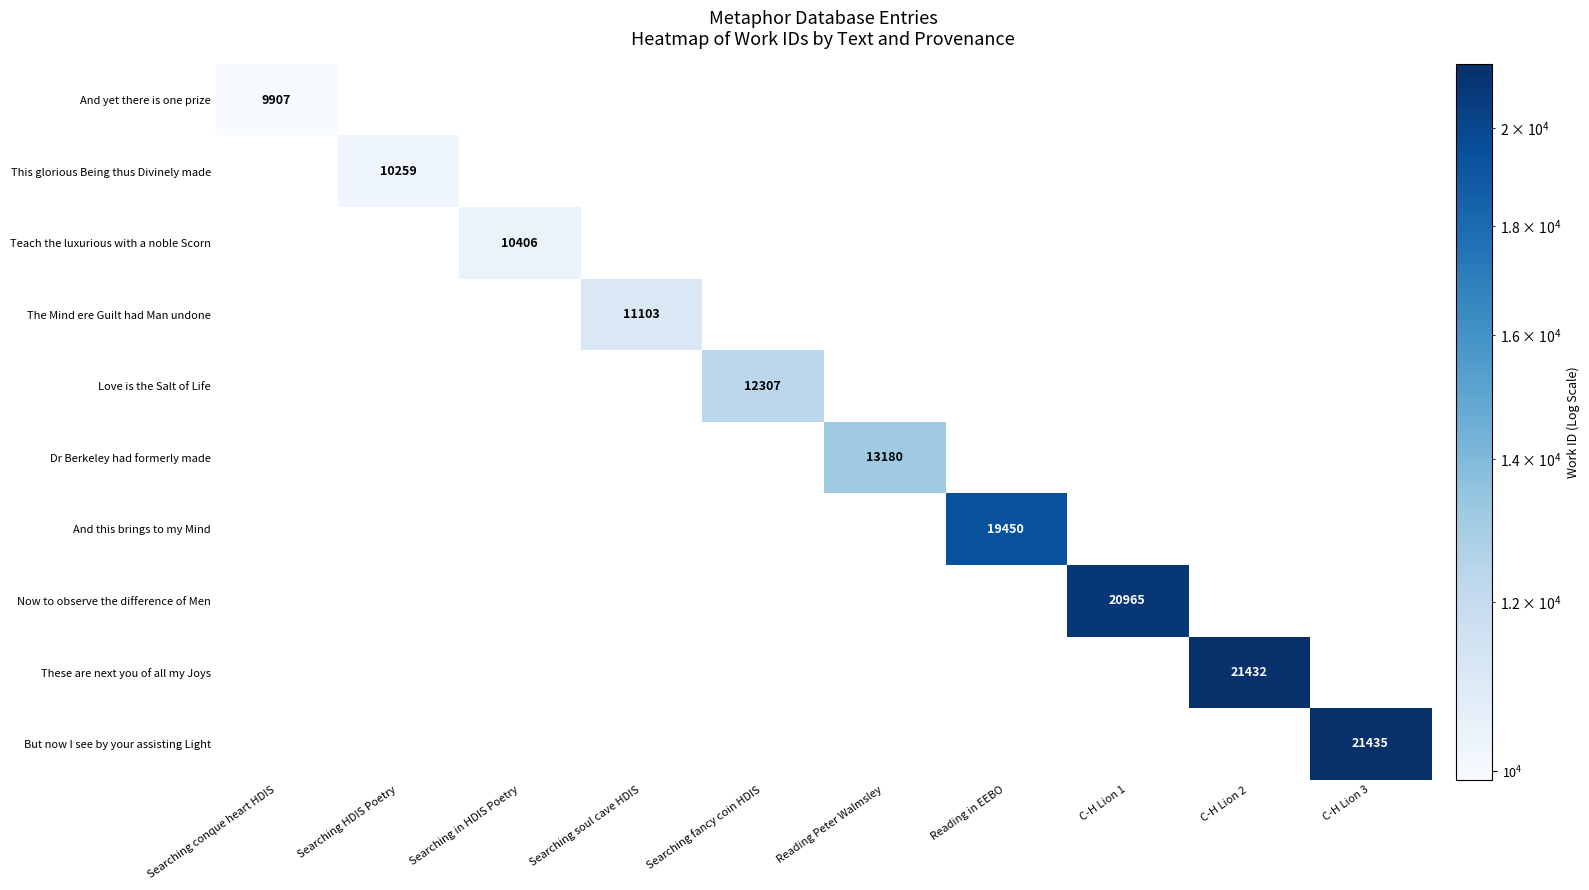

List the series in order of their overall mean, lowest first.

And yet there is one prize, This glorious Being thus Divinely made, Teach the luxurious with a noble Scorn, The Mind ere Guilt had Man undone, Love is the Salt of Life, Dr Berkeley had formerly made, And this brings to my Mind, Now to observe the difference of Men, These are next you of all my Joys, But now I see by your assisting Light